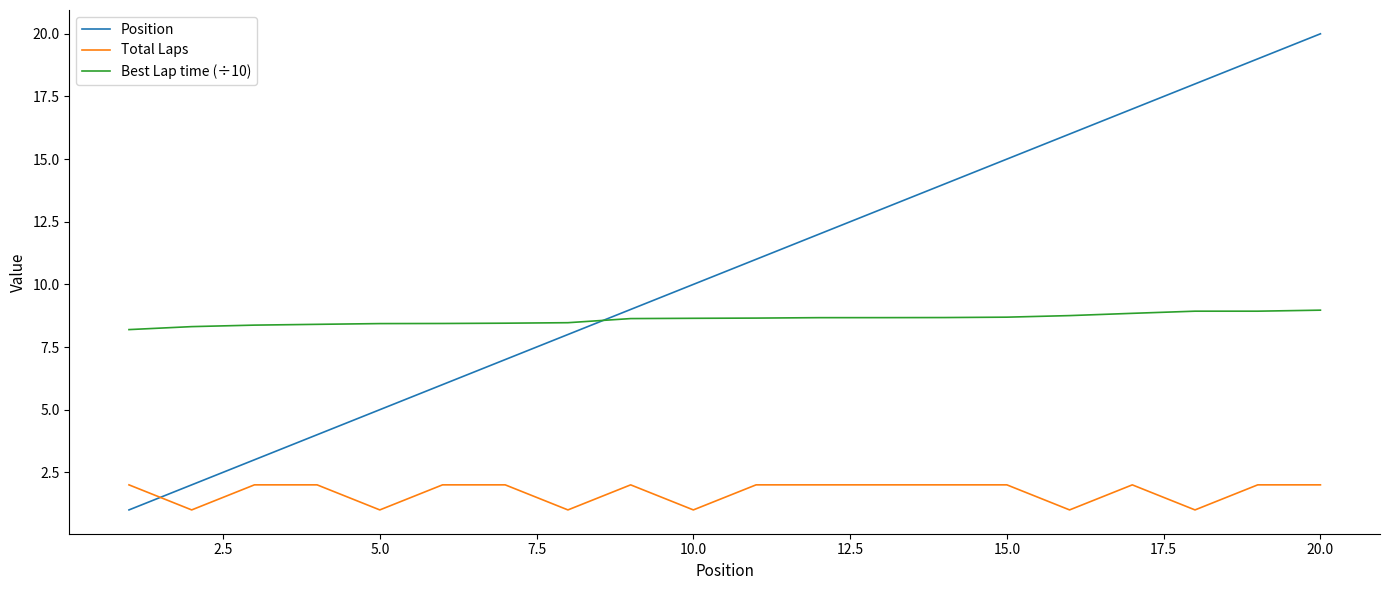

Which series has the largest total across all categories?

Position